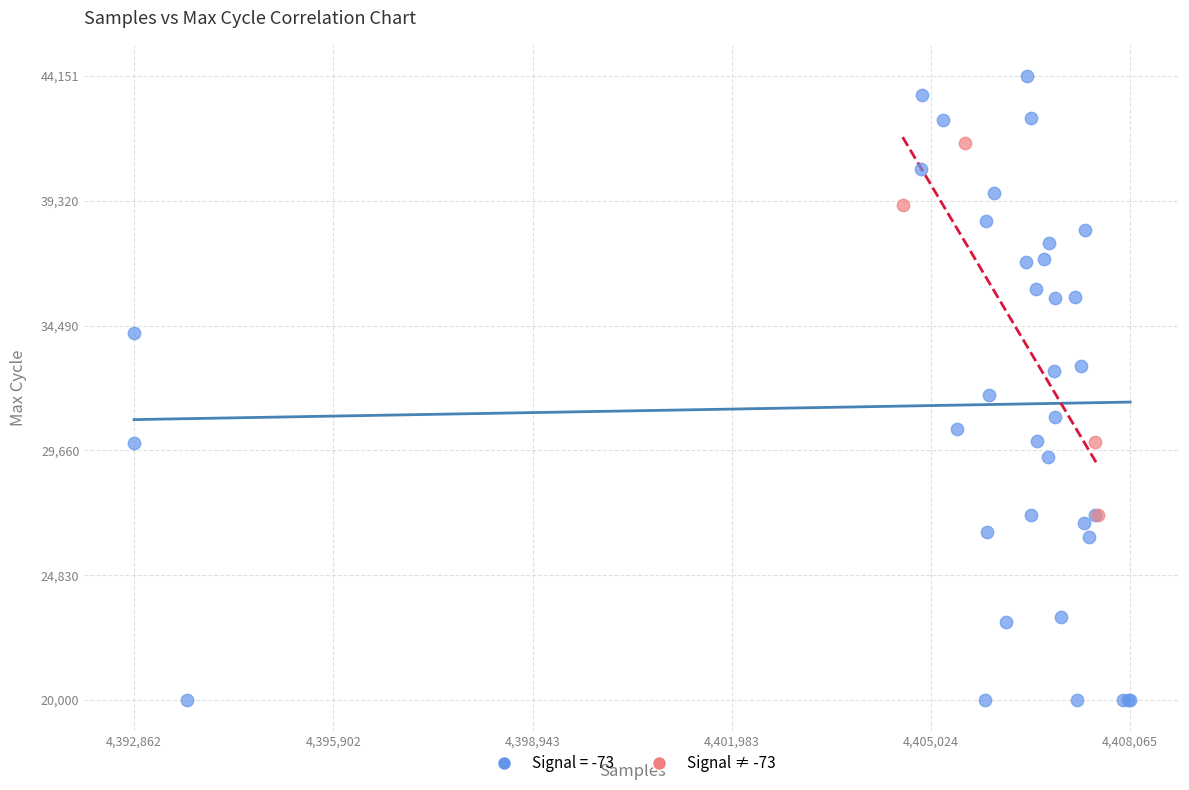

Which series has the widest spread of Y values?

Signal = -73